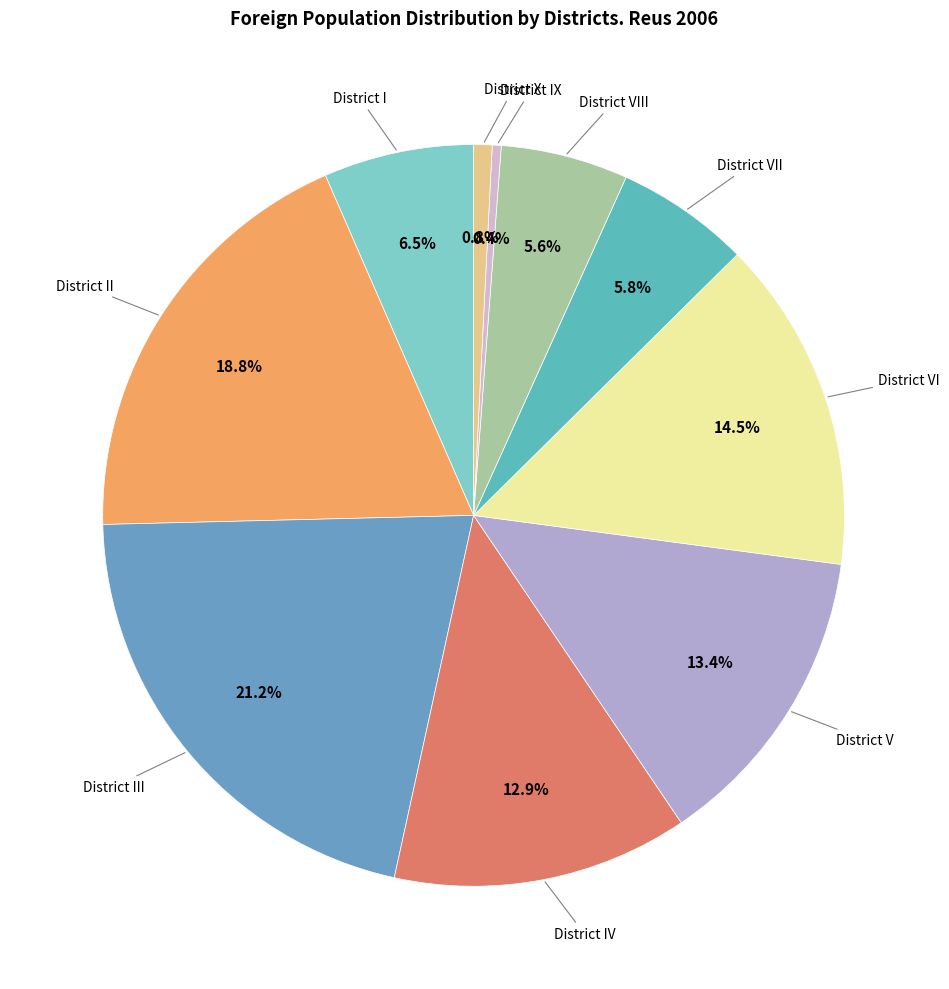

Is there any slice that represents more than half of the pie?

No